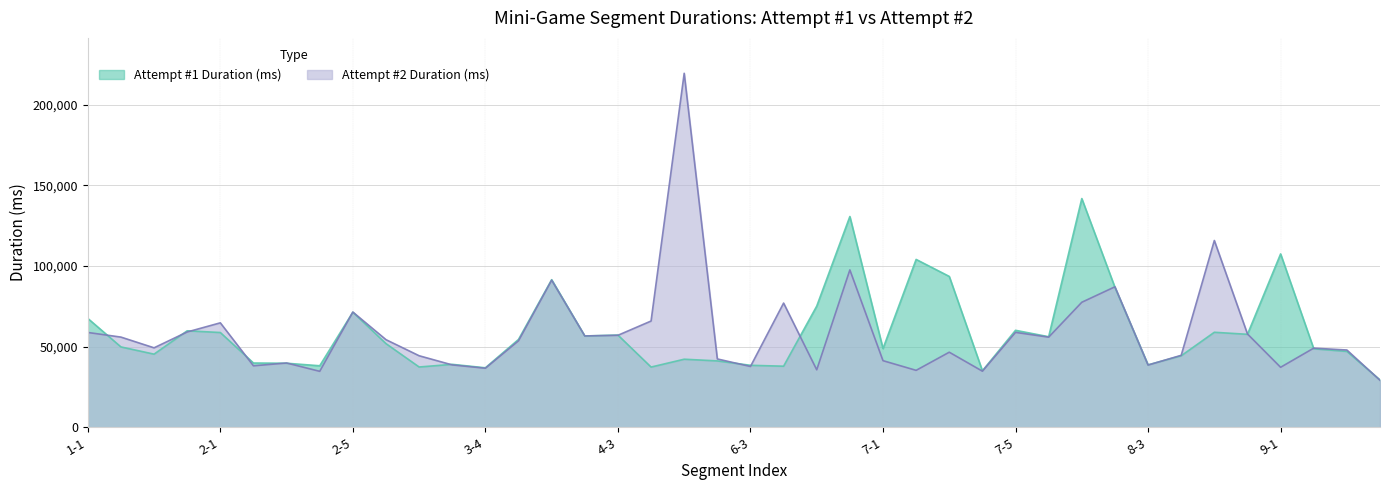

What is the total value across all series at 1-1?

126211